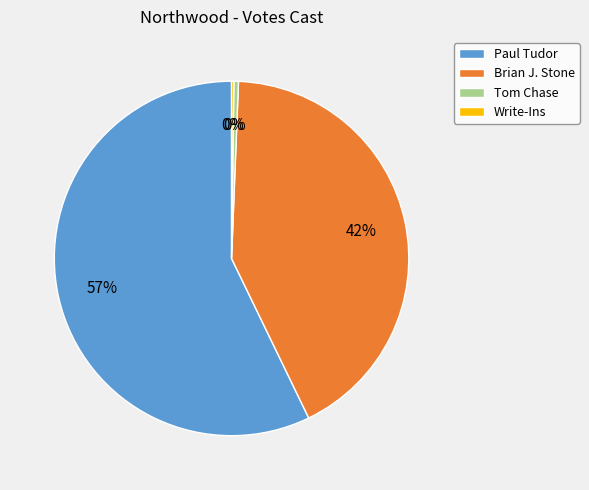

Is it true that Tom Chase is 7% of the pie?

False